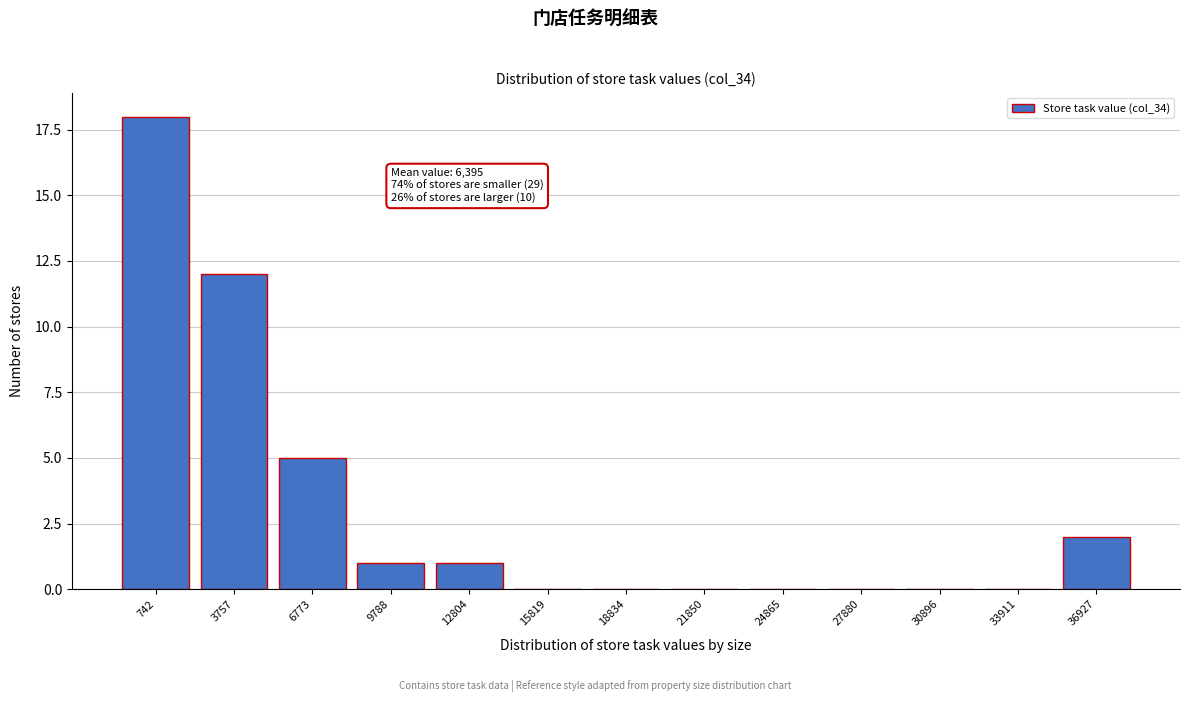

Reading left to right, transcribe all the data shown in this chart.

742=18	3757=12	6773=5	9788=1	12804=1	15819=0	18834=0	21850=0	24865=0	27880=0	30896=0	33911=0	36927=2